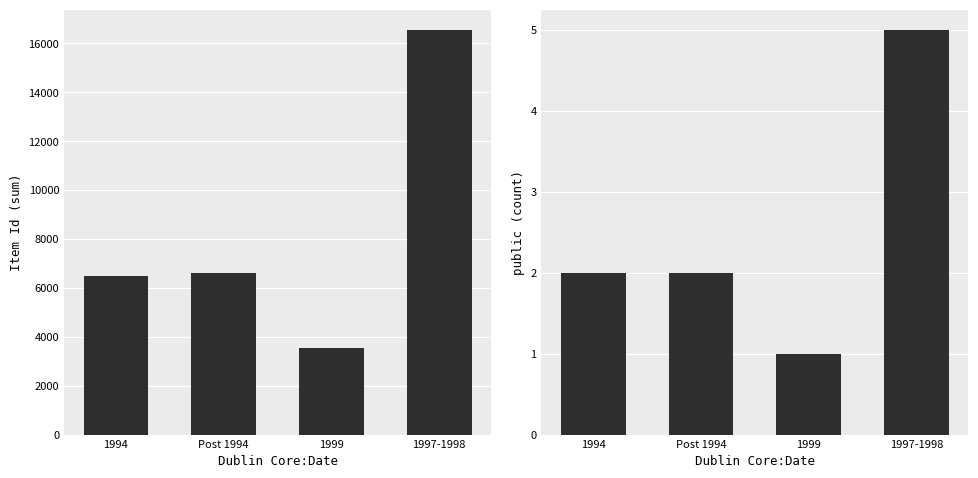

Which series has the largest range (max minus min)?

Item Id